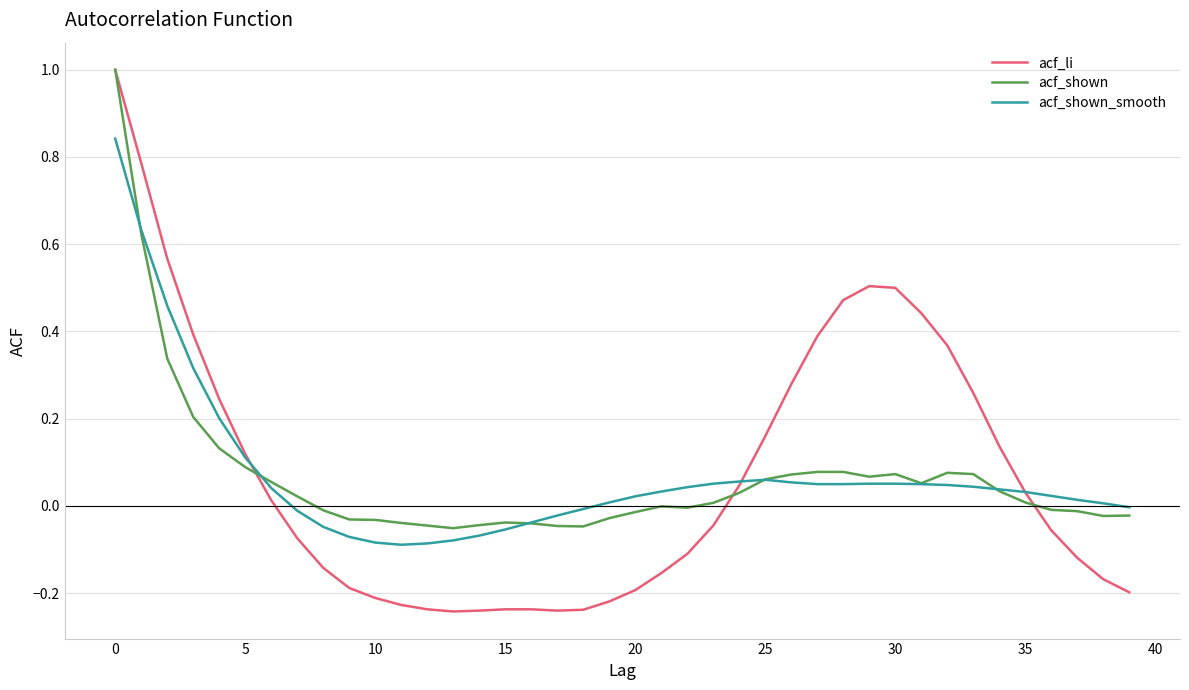

Does the chart have visible grid lines?

Yes